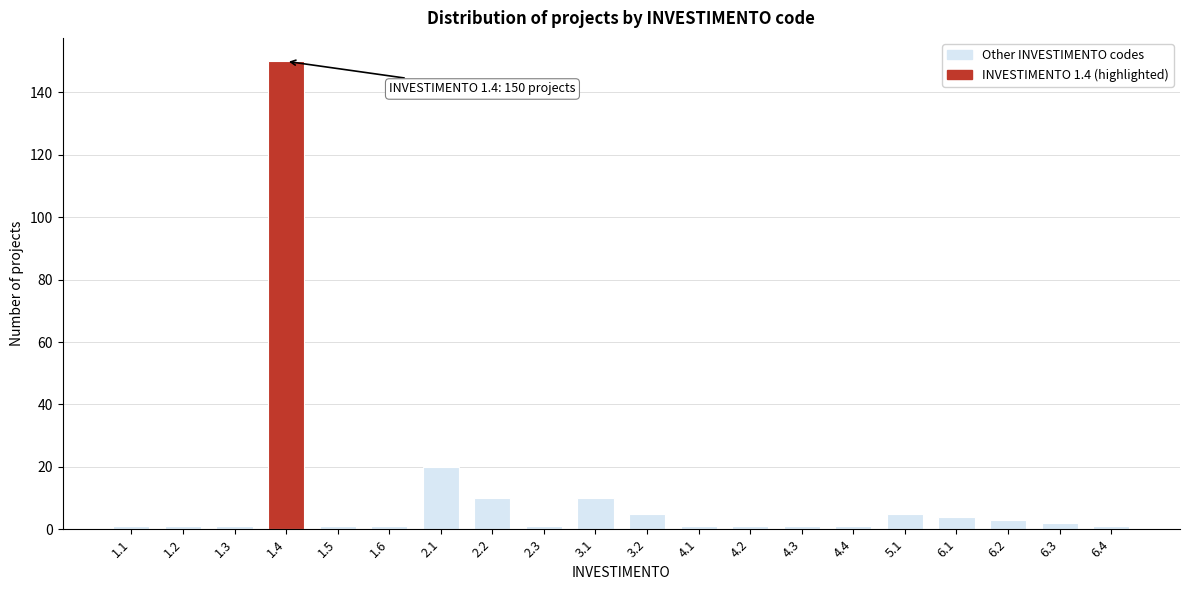

Reading left to right, transcribe all the data shown in this chart.

1.1=1	1.2=1	1.3=1	1.4=150	1.5=1	1.6=1	2.1=20	2.2=10	2.3=1	3.1=10	3.2=5	4.1=1	4.2=1	4.3=1	4.4=1	5.1=5	6.1=4	6.2=3	6.3=2	6.4=1